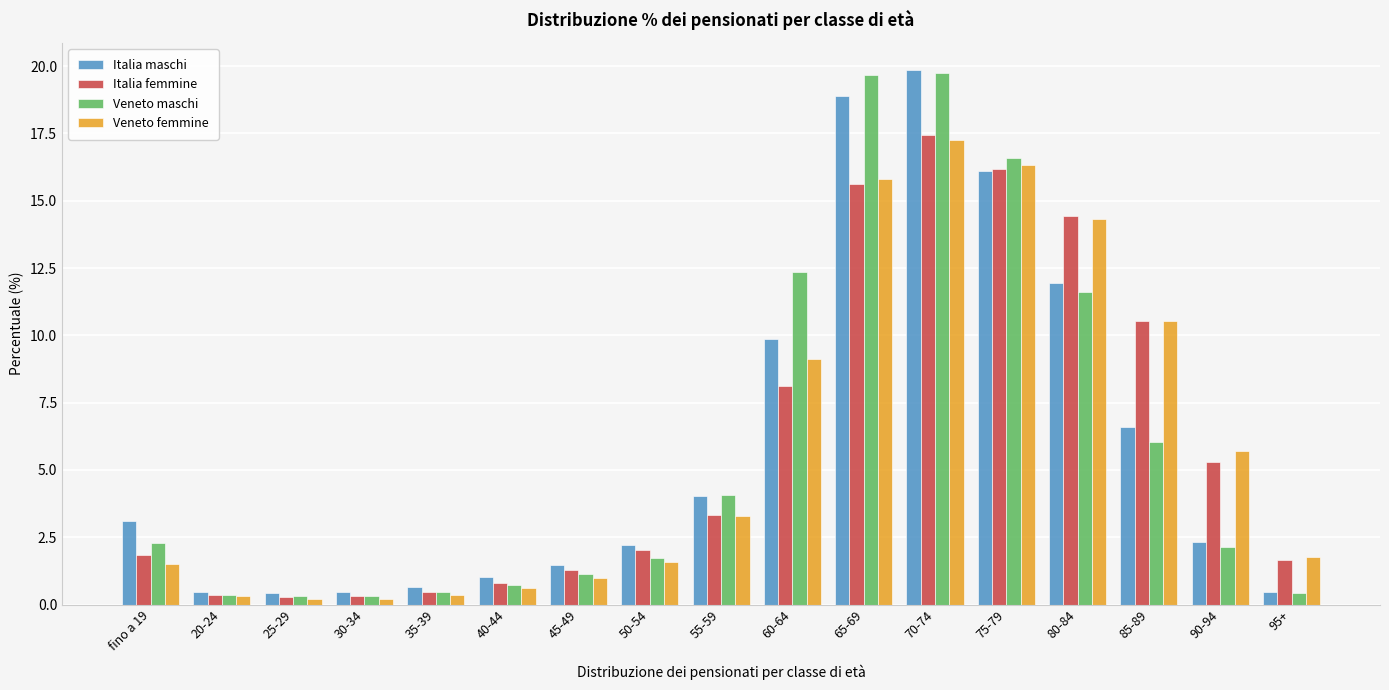

What is the sum of all Italia maschi values?

100.0